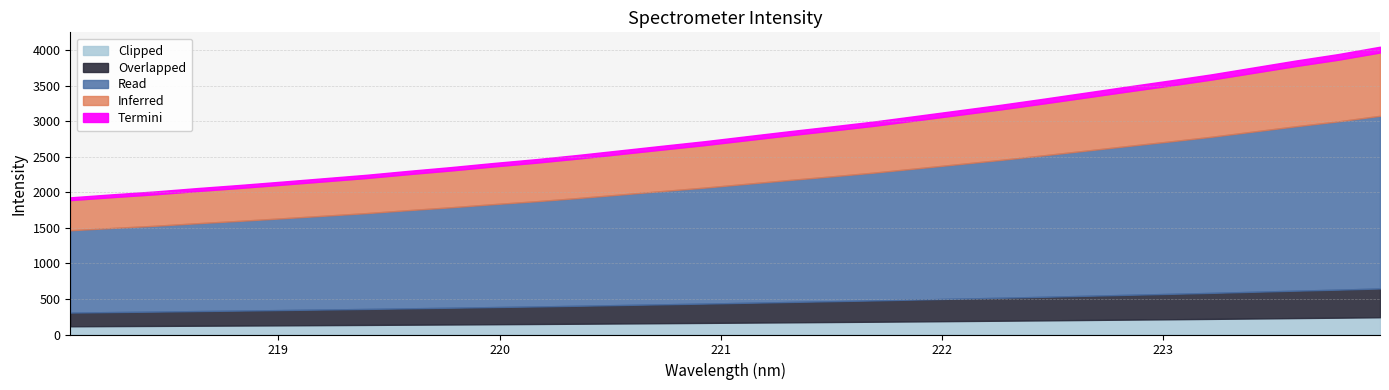

What position from the right is 222.263?

10